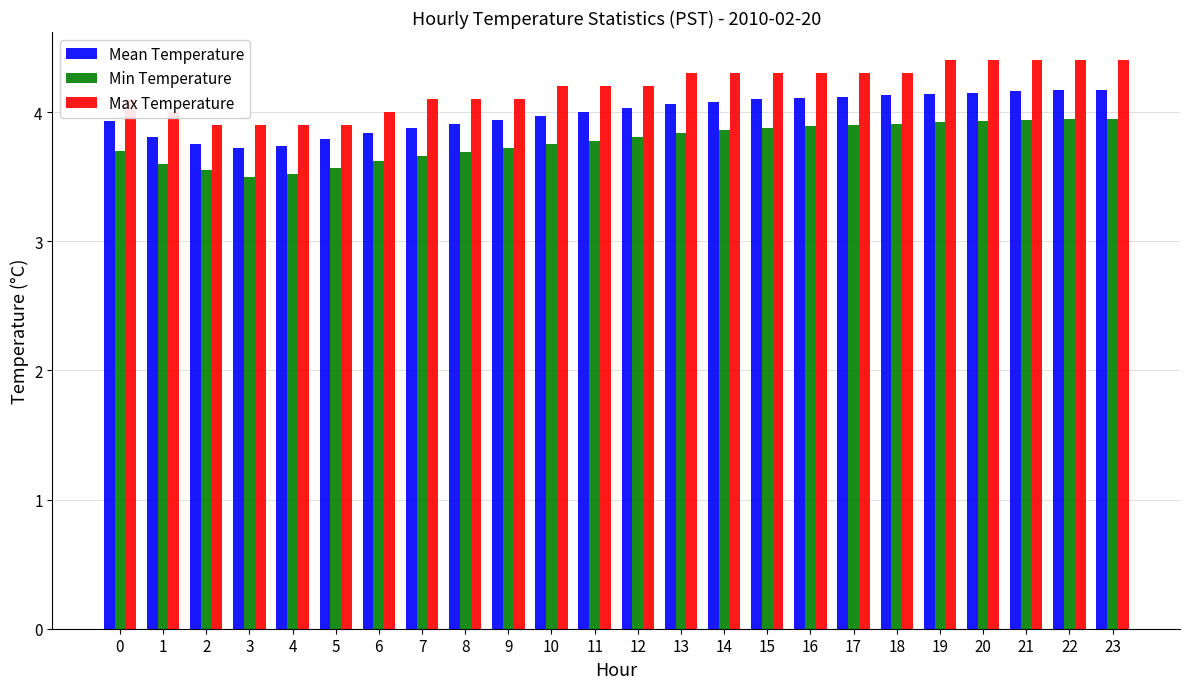

Which series has the widest spread of values?

Max Temperature